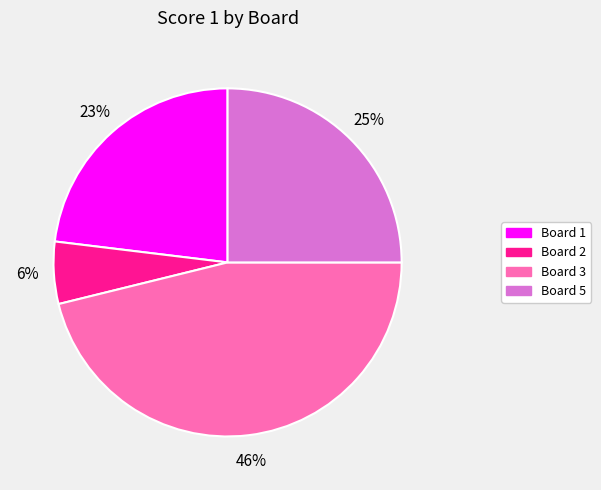

Is there a majority slice in this chart?

No